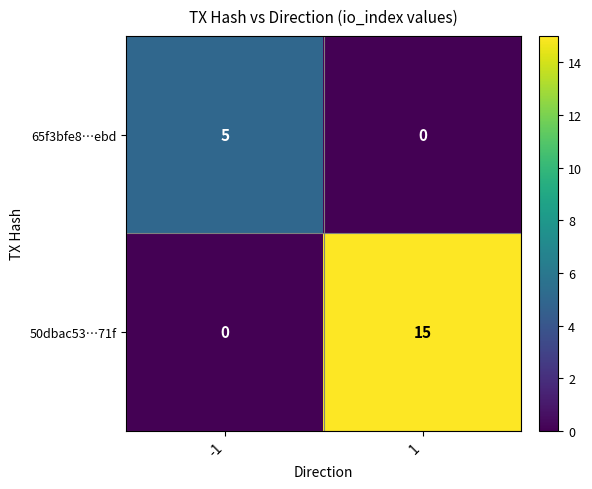

Which series has the largest total across all categories?

50dbac53…71f